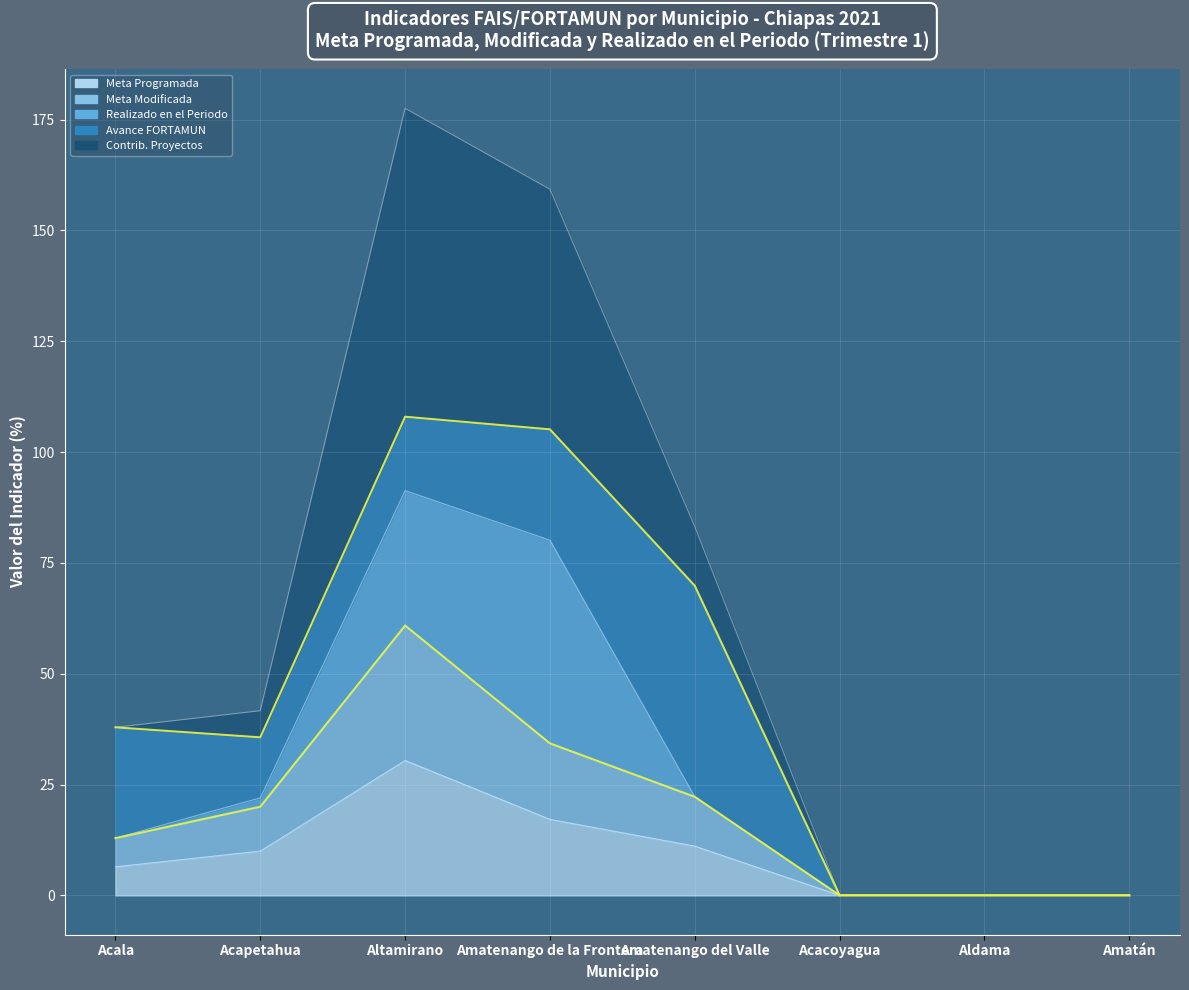

Is the value of Contrib. Proyectos at Altamirano greater than the value of Meta Programada at Aldama?

Yes